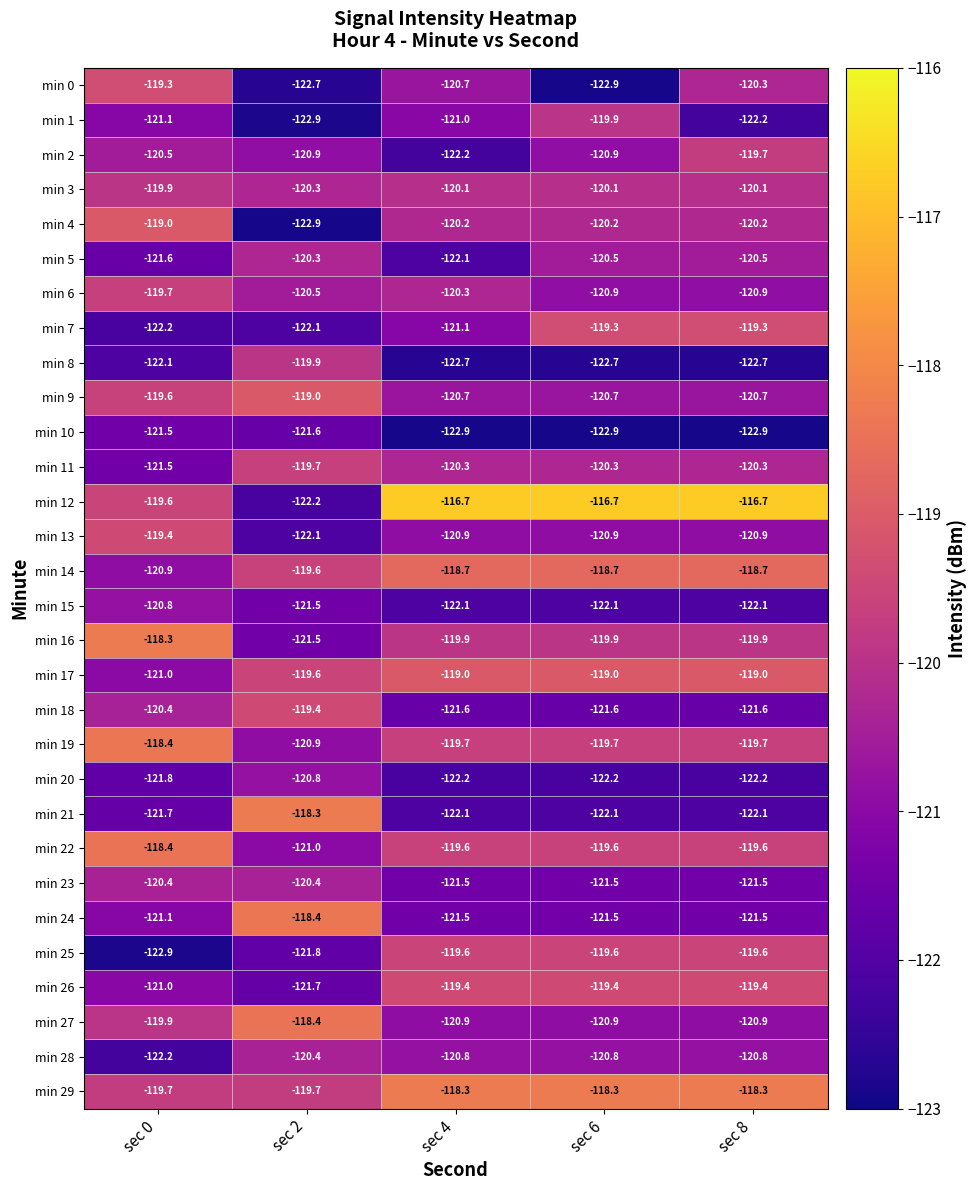

Which series has the largest range (max minus min)?

min 12